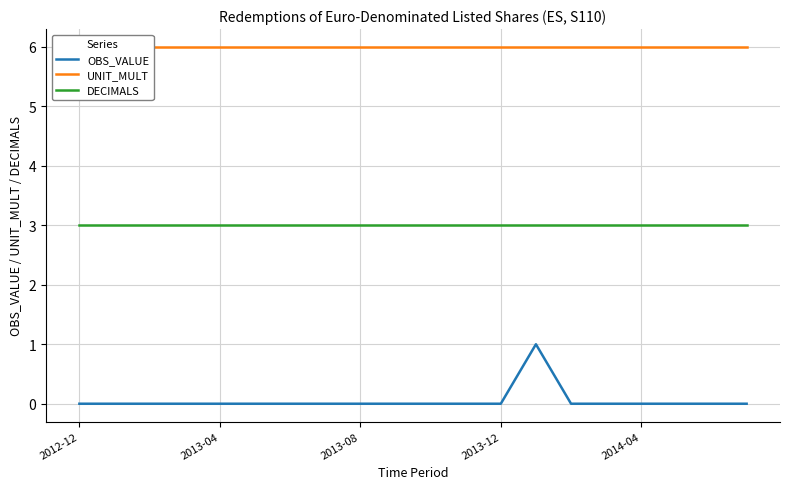

What are all the series names shown in the legend?

OBS_VALUE, UNIT_MULT, DECIMALS